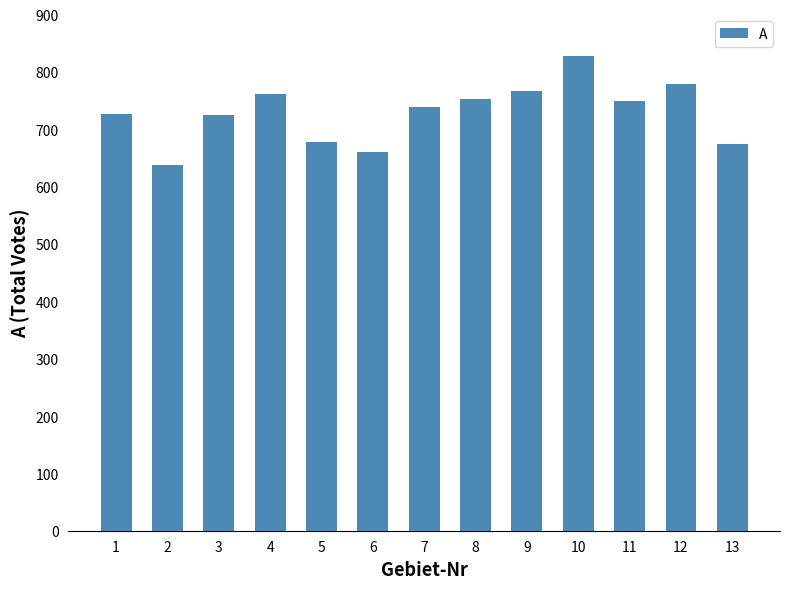

What value does the data have at 8?

753